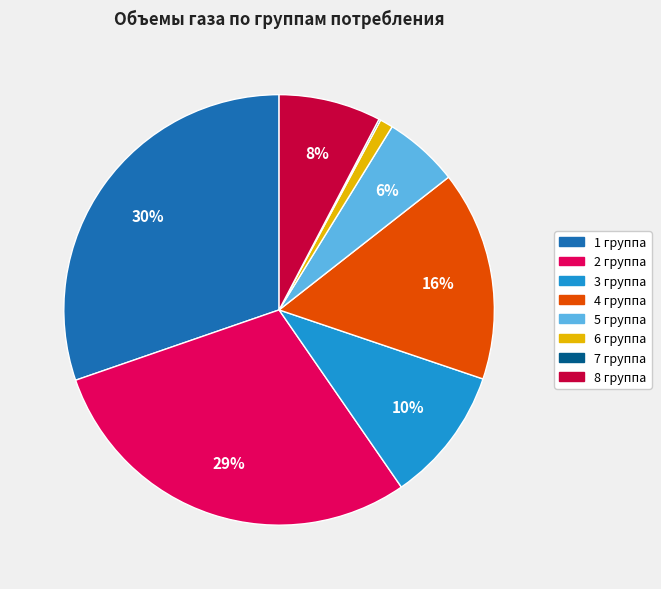

To the nearest percent, what is the average slice percentage?

12%